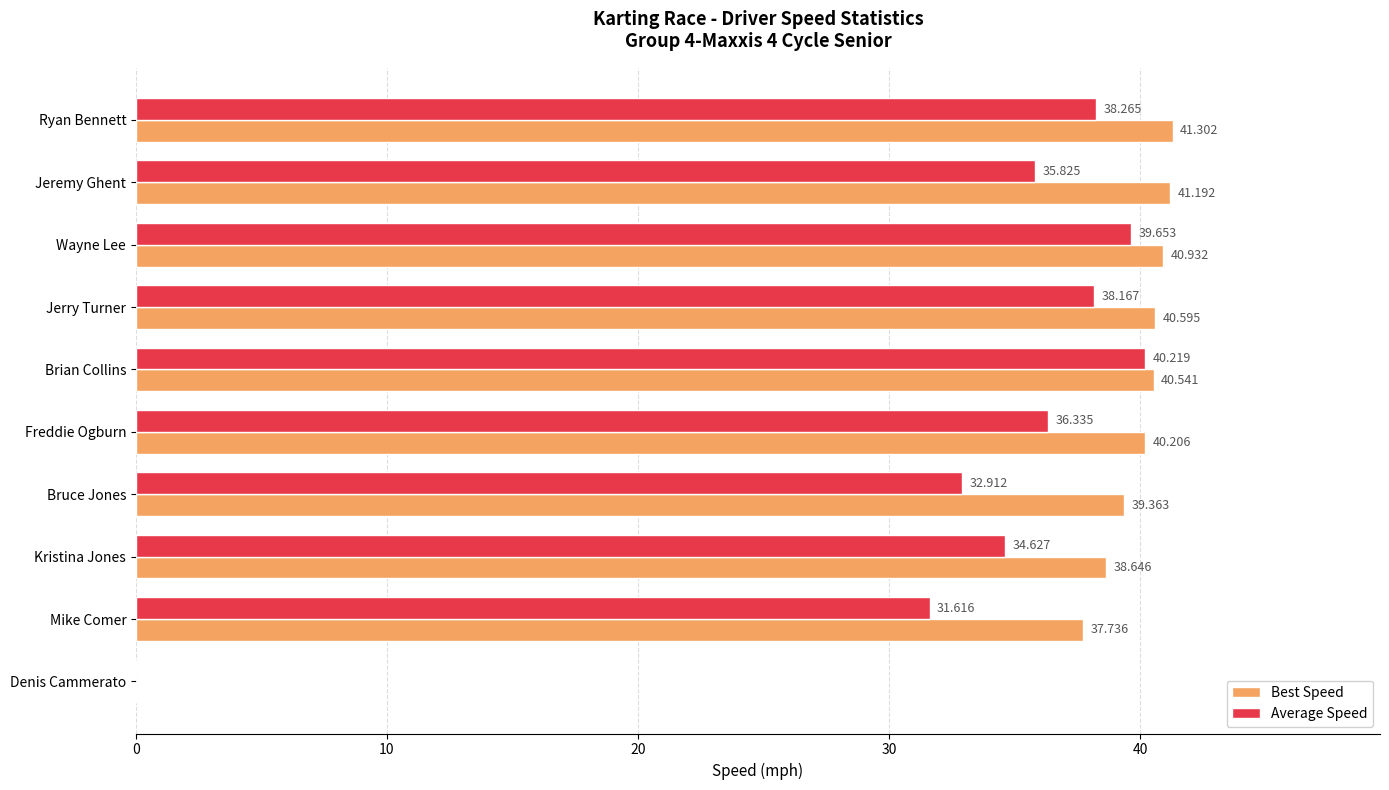

Which series has the largest total across all categories?

Best Speed